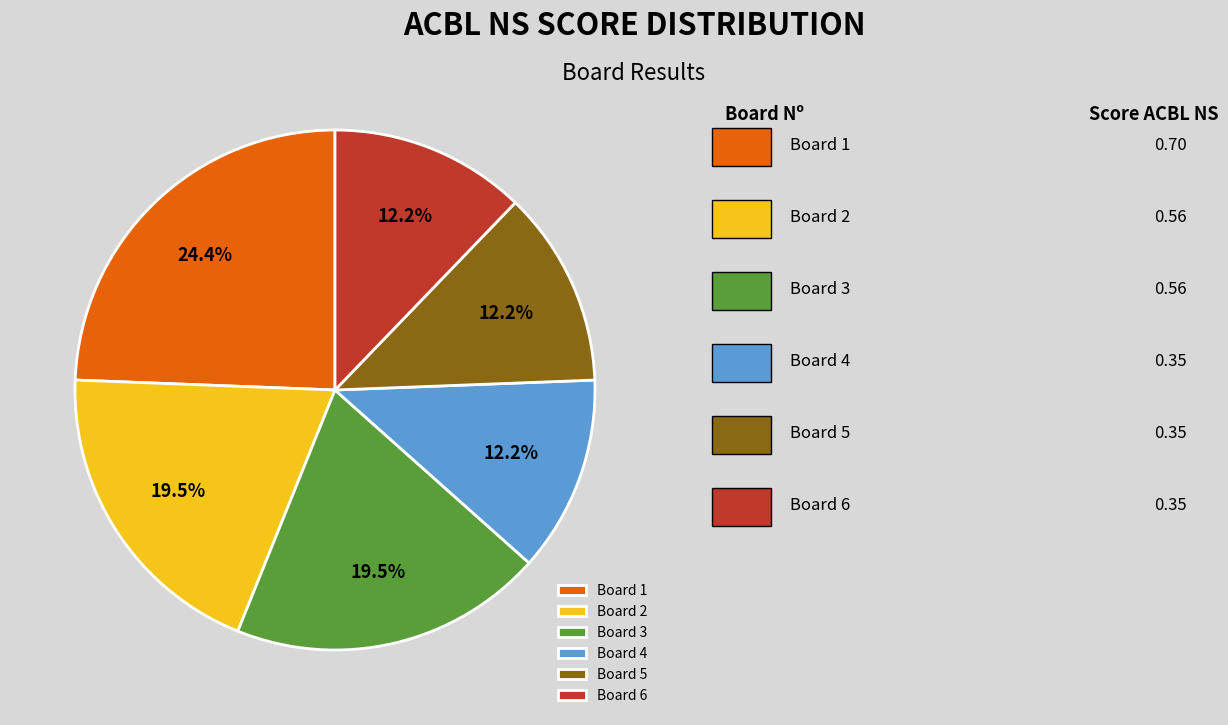

How much of the chart is everything except Board 2?

80.5%